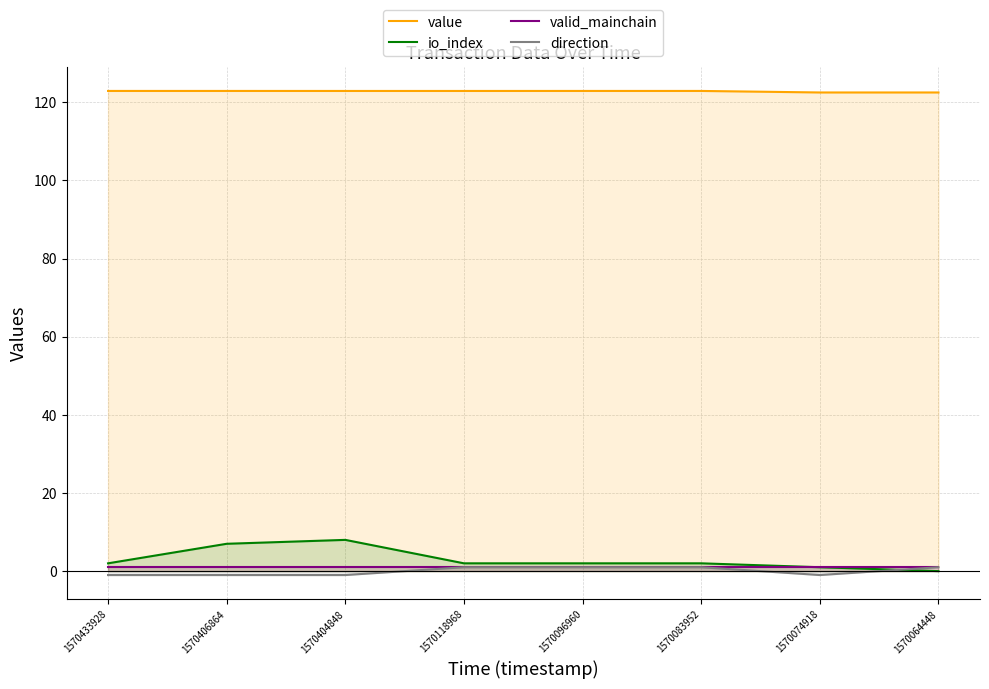

Does the chart display data point markers on the line(s)?

No